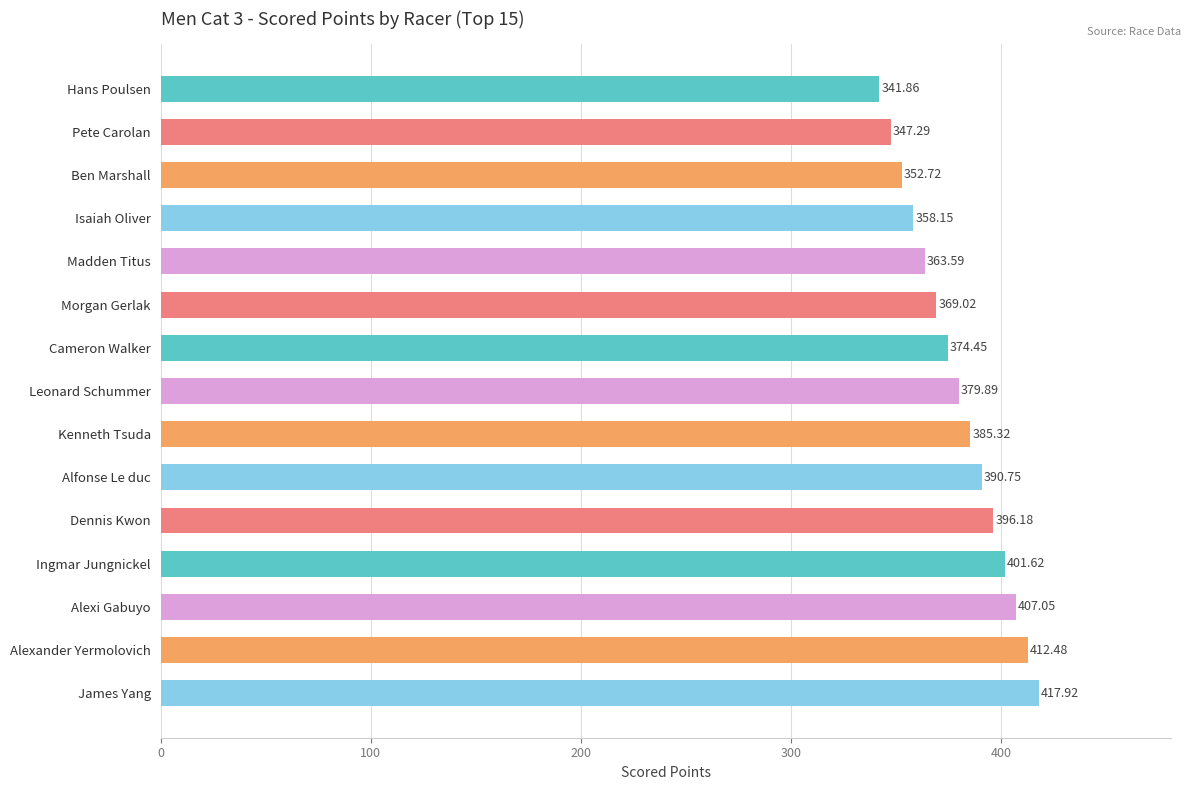

Which label corresponds to the largest value in the chart?

James Yang